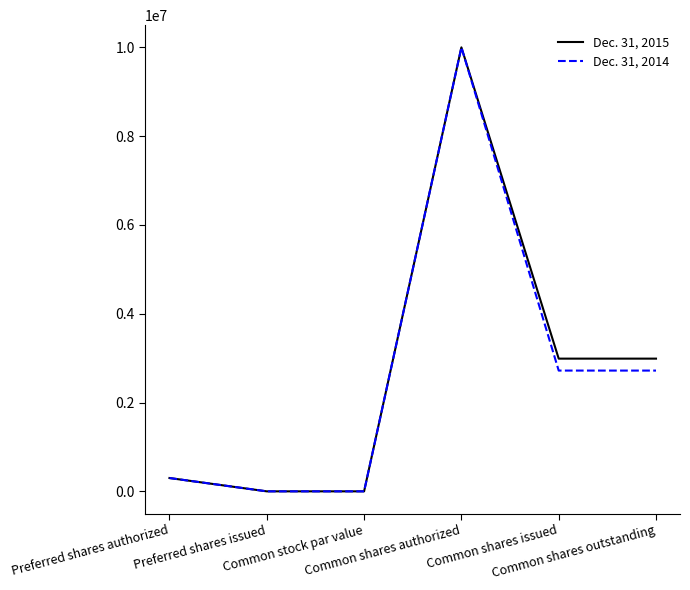

Reading right to left, transcribe all the data shown in this chart.

Dec. 31, 2015: Common shares outstanding=2989205	Common shares issued=2989205	Common shares authorized=10000000	Common stock par value=0	Preferred shares issued=0	Preferred shares authorized=300000
Dec. 31, 2014: Common shares outstanding=2720098	Common shares issued=2720098	Common shares authorized=10000000	Common stock par value=0	Preferred shares issued=0	Preferred shares authorized=300000